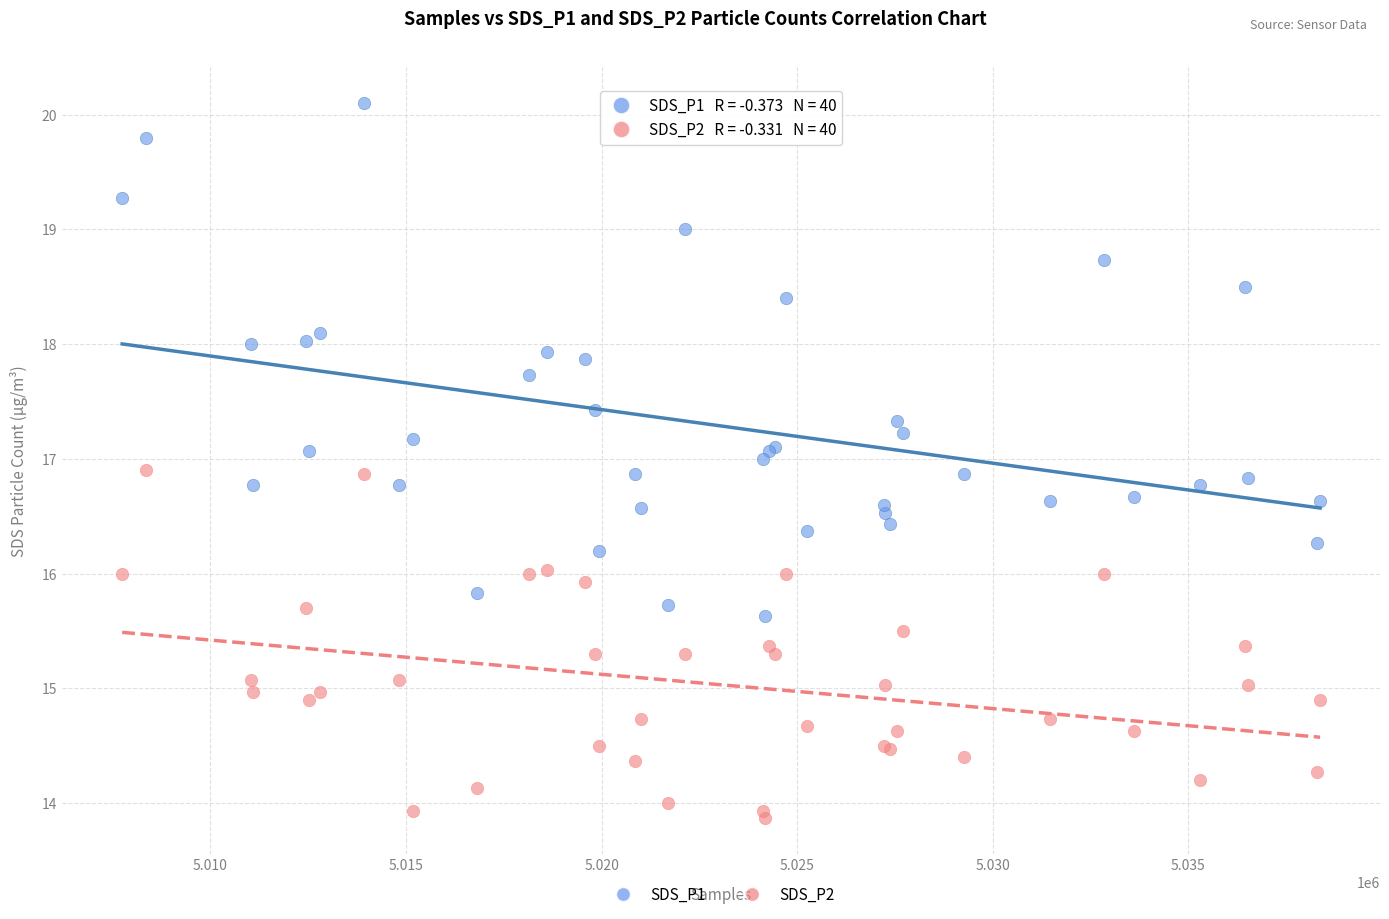

What is the X range (max minus min) for the scatter plot?

30618.0